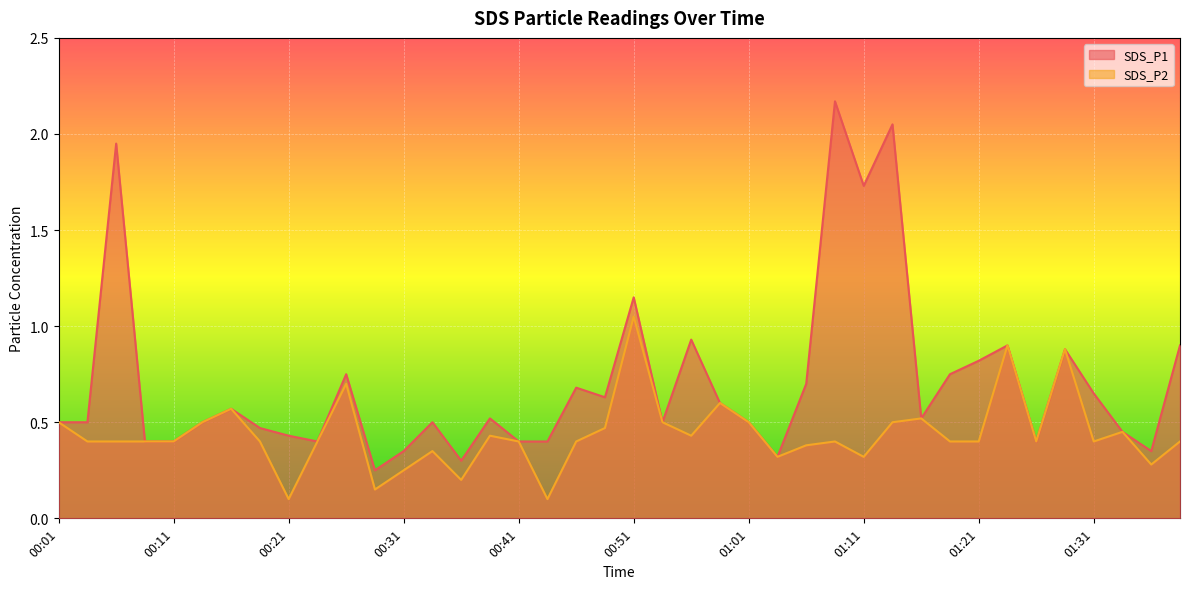

Rank the categories by SDS_P1 value from highest to lowest.

01:09, 01:14, 00:06, 01:11, 00:51, 00:56, 01:24, 01:39, 01:29, 01:21, 00:26, 01:19, 01:06, 00:46, 01:31, 00:49, 00:59, 00:16, 00:39, 01:16, 00:01, 00:03, 00:13, 00:34, 00:54, 01:01, 00:19, 01:34, 00:21, 00:08, 00:11, 00:24, 00:41, 00:44, 01:26, 00:31, 01:36, 01:04, 00:36, 00:29